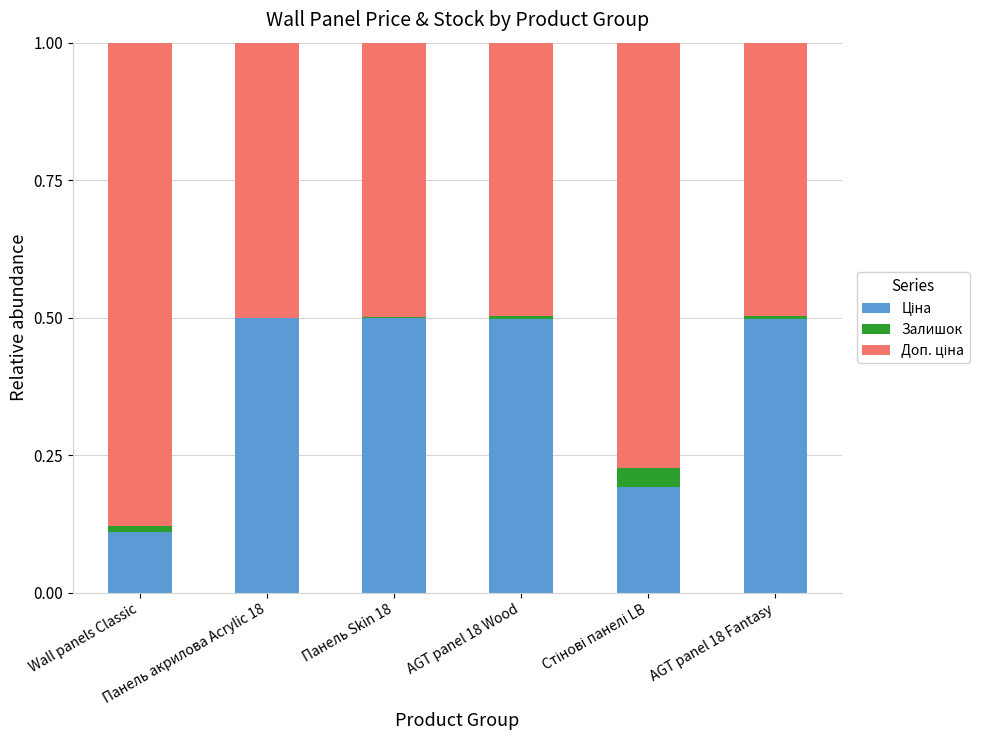

What is the highest value of the Ціна series?

0.5